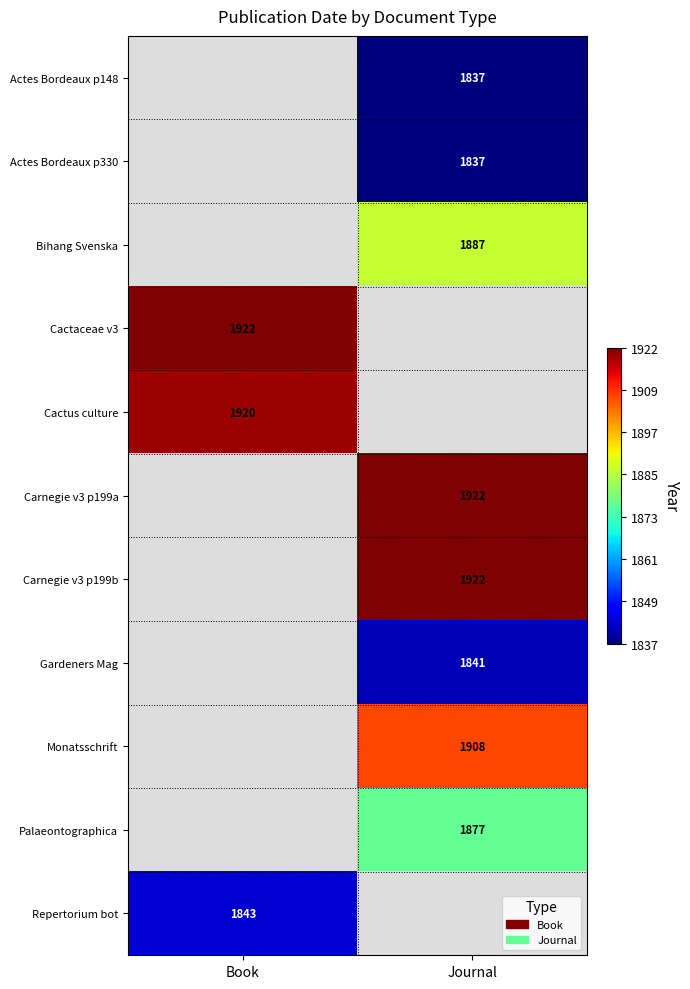

At which category does the chart reach its peak across all series?

Book